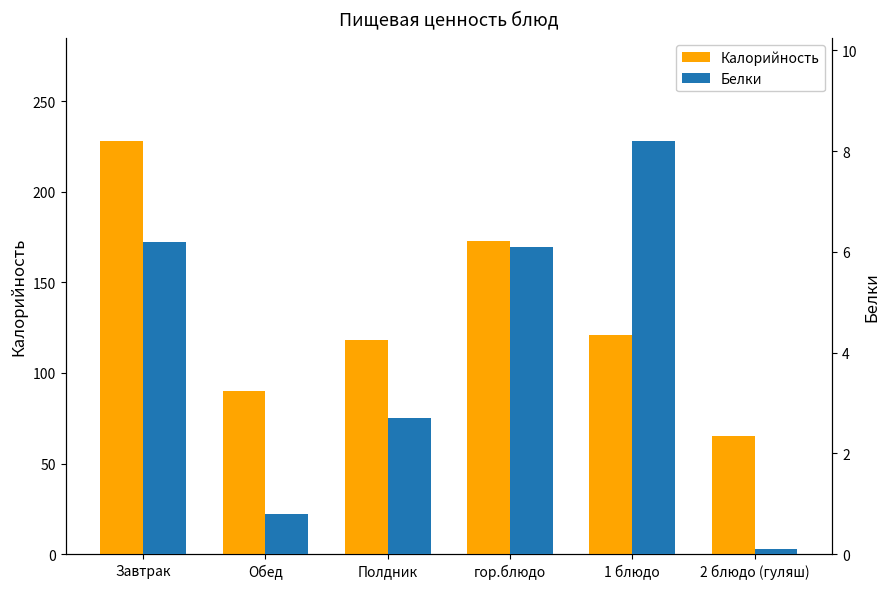

List the labels in order of Белки value, smallest first.

2 блюдо (гуляш), Обед, Полдник, гор.блюдо, Завтрак, 1 блюдо